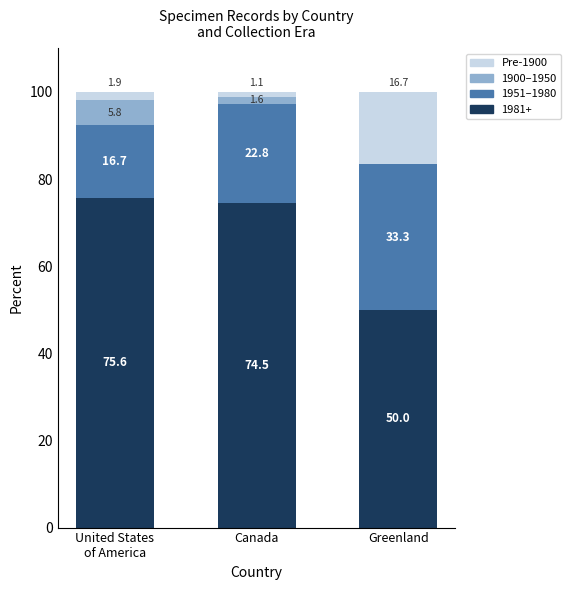

True or false: 1981+ has a value of 28.0 at Canada.

False